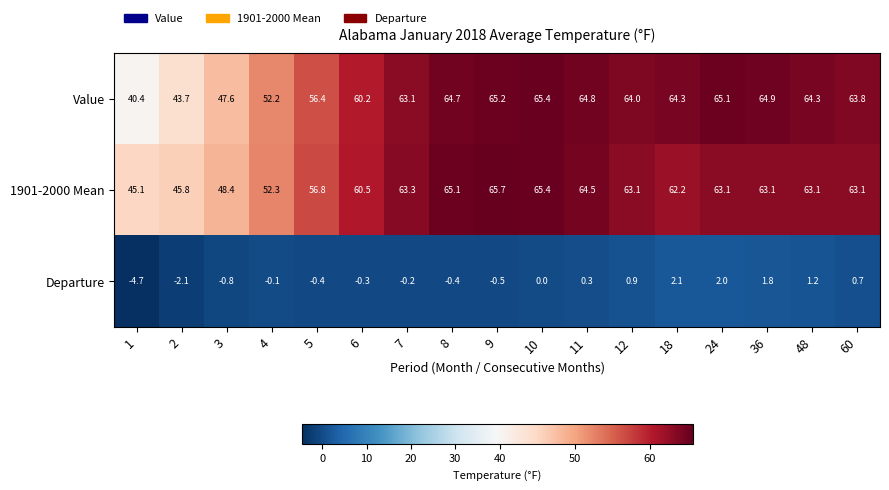

How many series are shown in this chart?

3